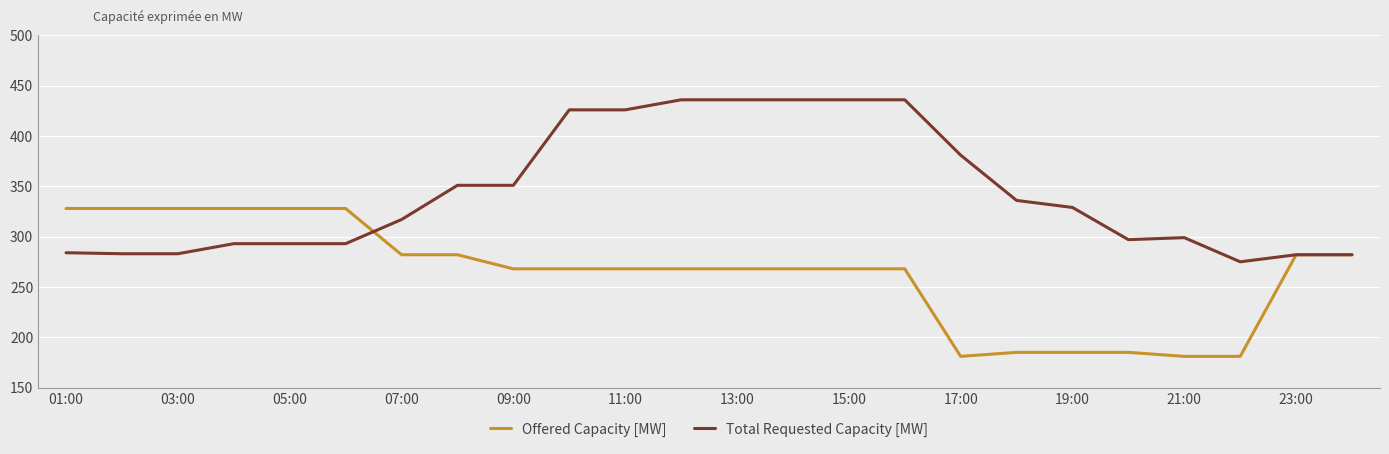

Which series has the largest total across all categories?

Total Requested Capacity [MW]